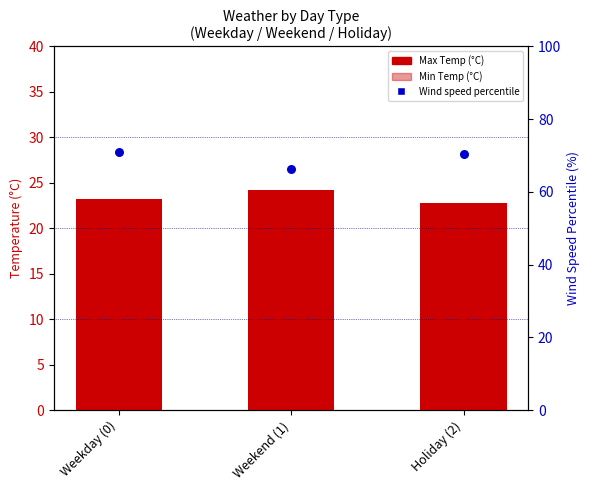

Which series has the widest spread of Y values?

Wind speed percentile